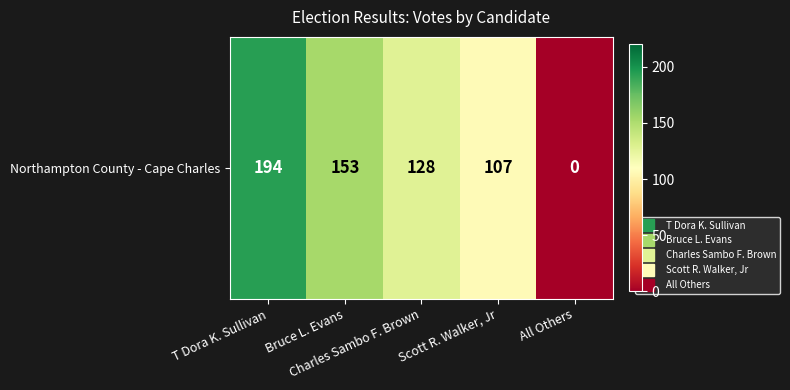

Reading left to right, transcribe all the data shown in this chart.

T Dora K. Sullivan=194	Bruce L. Evans=153	Charles Sambo F. Brown=128	Scott R. Walker, Jr=107	All Others=0